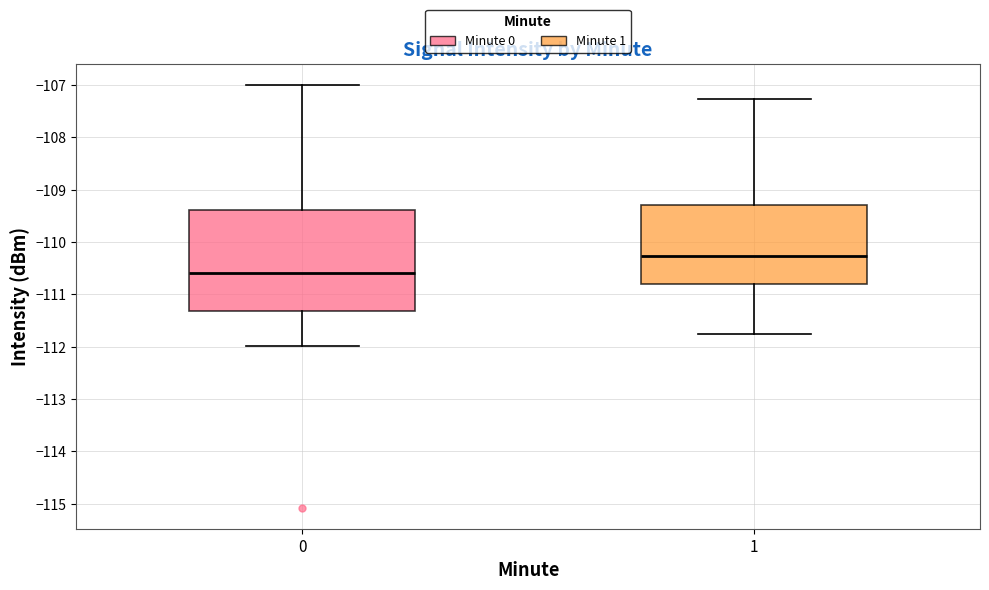

Where does the lower whisker of the box at x = 0 end on the y-axis? The values are not printed on the chart, so give them approximately, as read against the axis.

-112.0